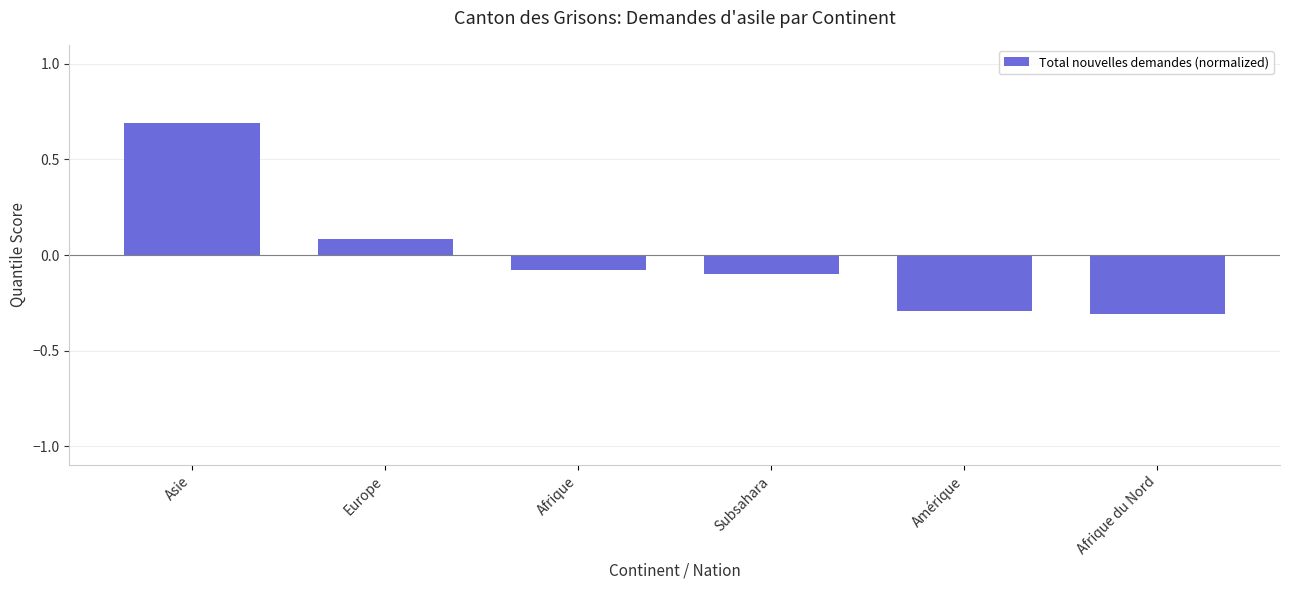

How many series are shown in this chart?

1